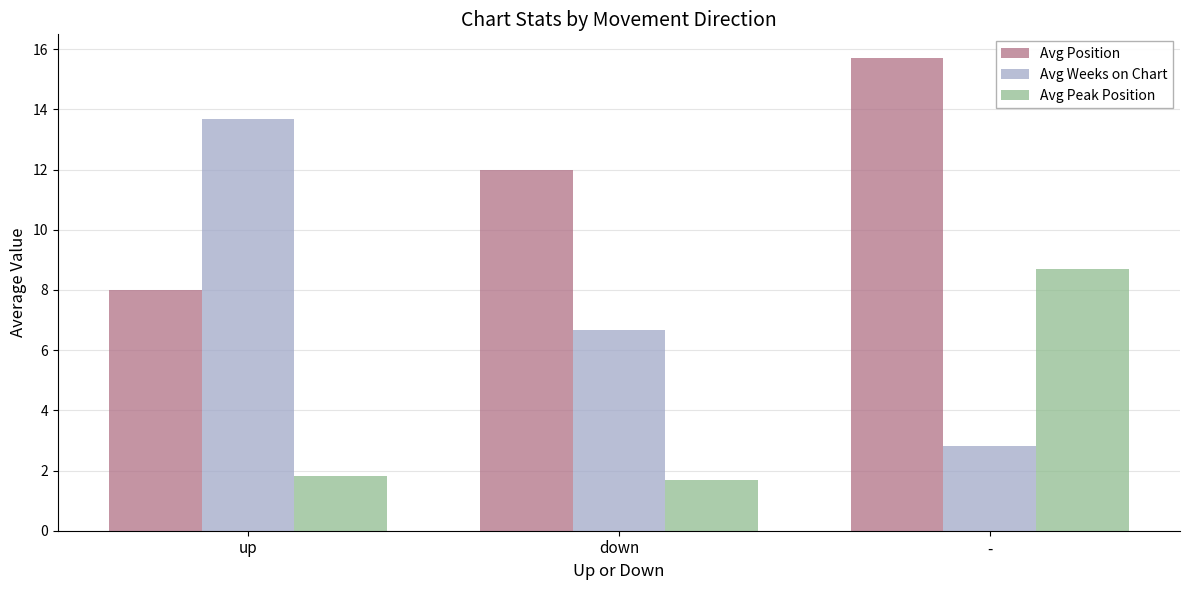

How many groups of bars are there?

3